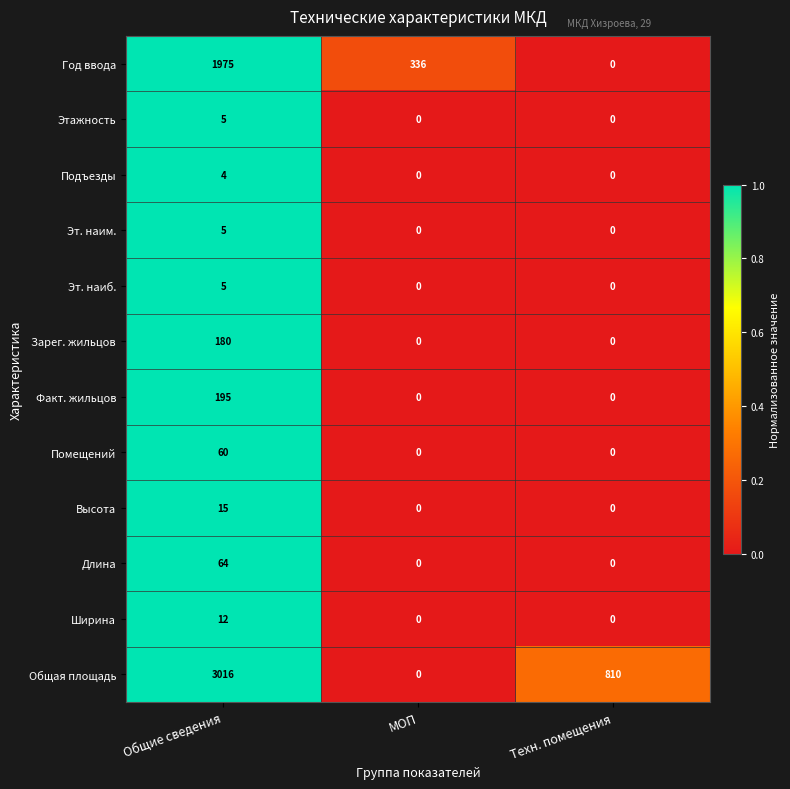

The value of Подъезды at МОП is 2. True or false?

False